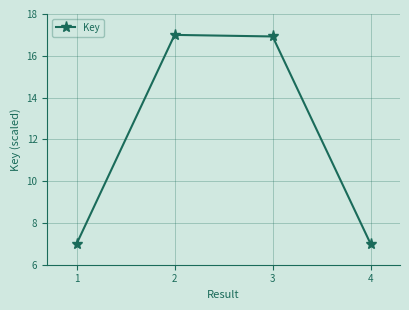

What is the sum of all values?

47.9